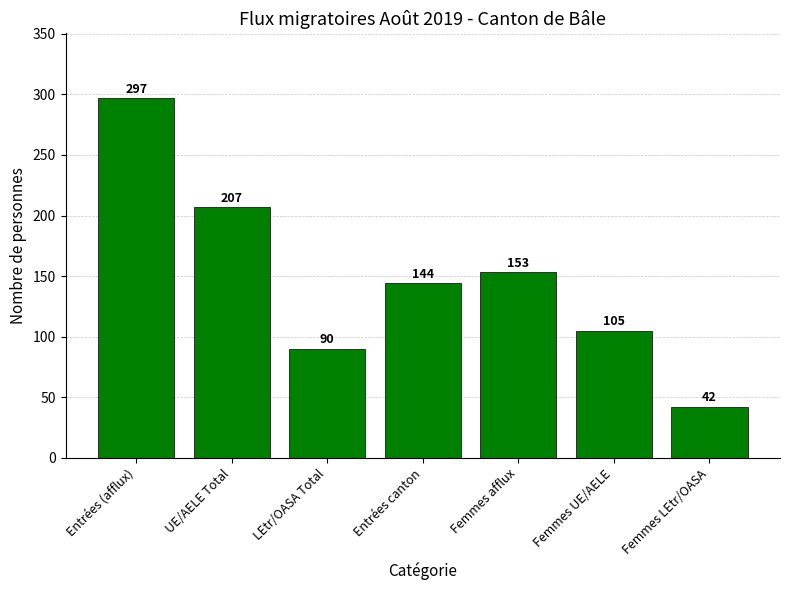

Where does the data first go above 144?

Entrées (afflux)